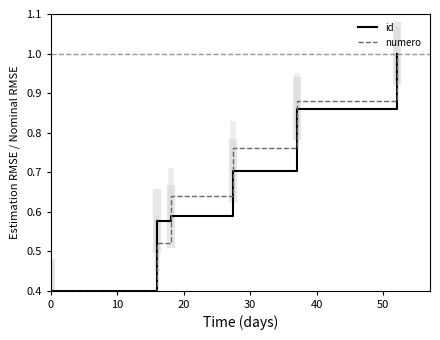

What are all the series names shown in the legend?

id, numero